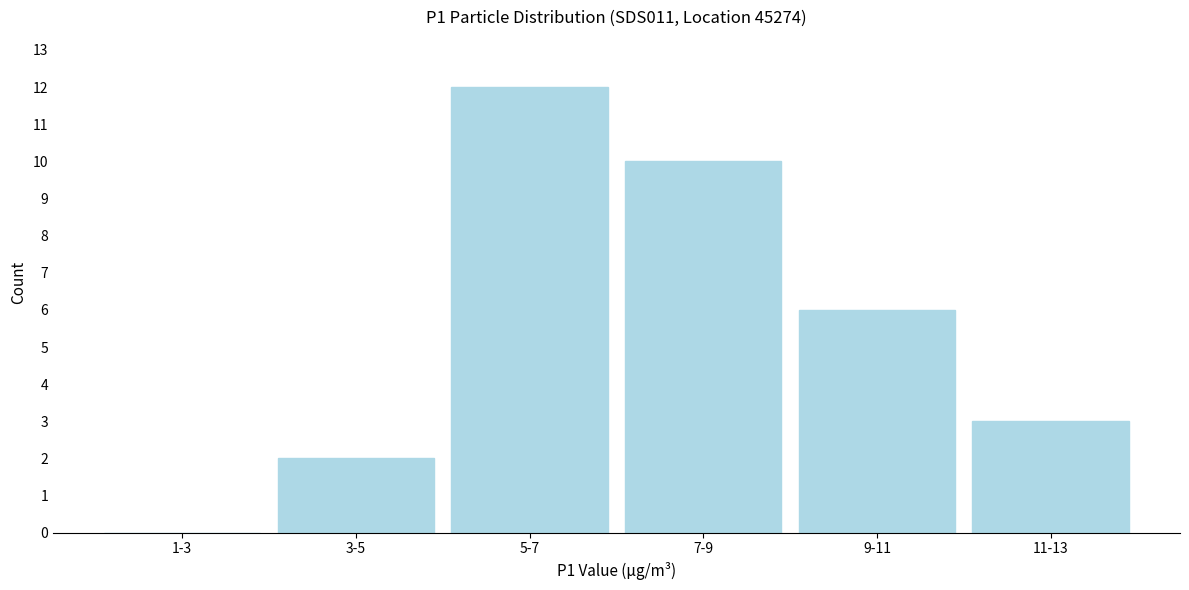

Reading left to right, transcribe all the data shown in this chart.

1-3=0	3-5=2	5-7=12	7-9=10	9-11=6	11-13=3